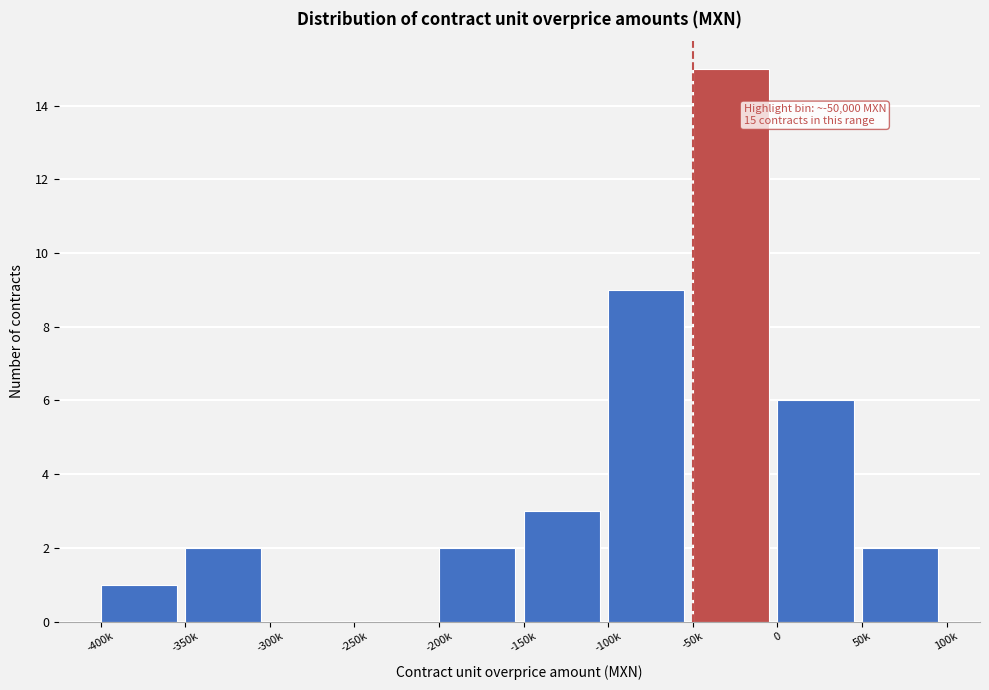

Reading left to right, extract all data points from this chart.

-400k=1	-350k=2	-300k=0	-250k=0	-200k=2	-150k=3	-100k=9	-50k=15	0=6	50k=2